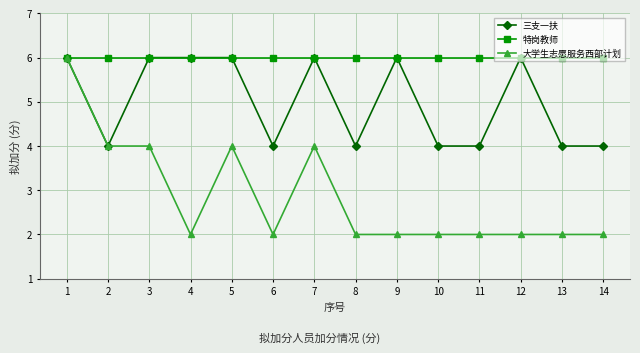

At which category is the sum across all series the highest?

1